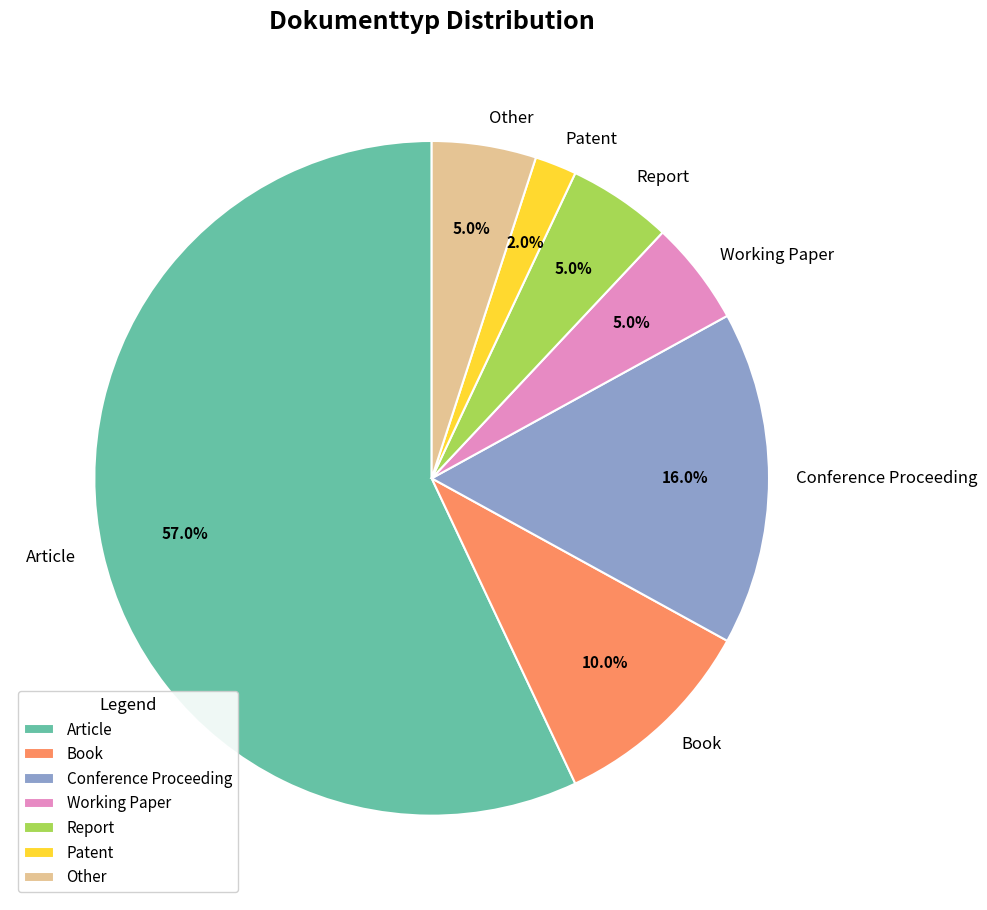

True or false: Book accounts for 10% of the total.

True